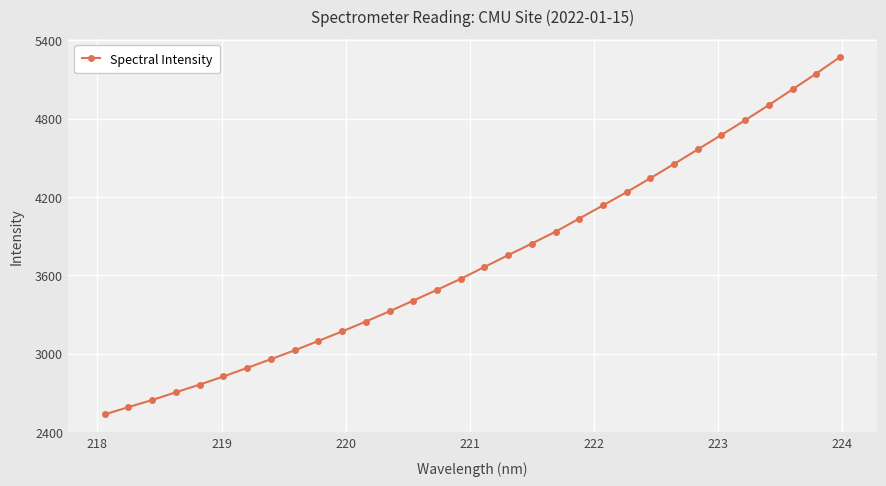

True or false: there are more than 2 points higher than both neighbors.

False